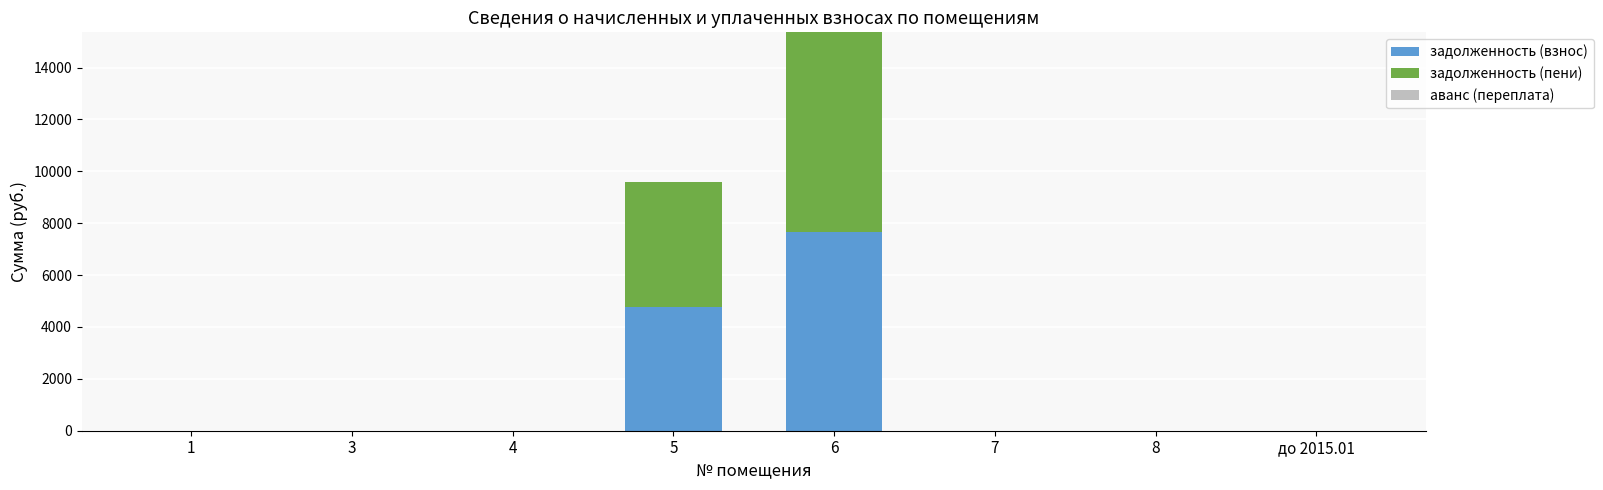

At which category is the sum across all series the highest?

6